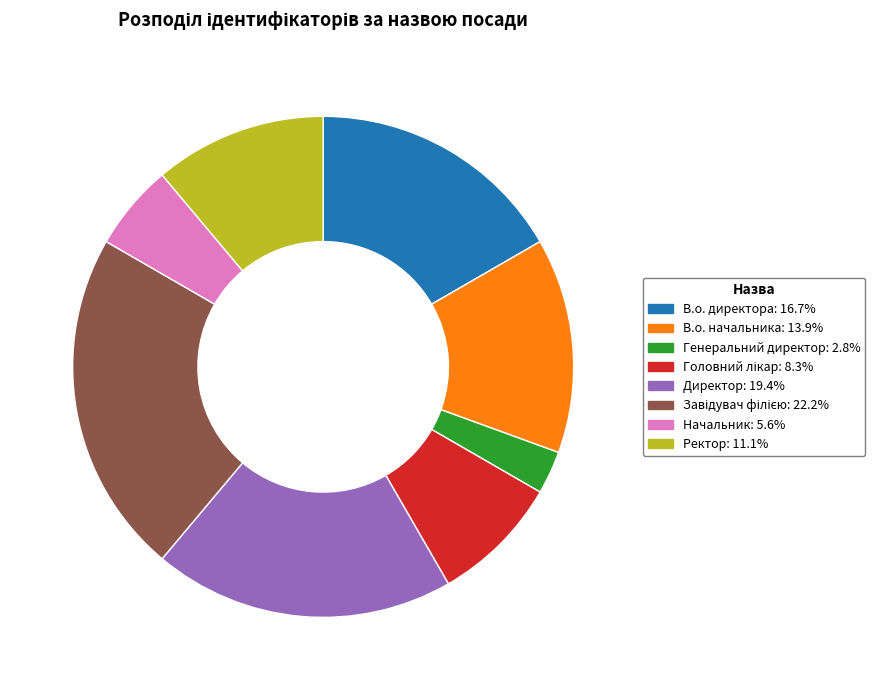

What is the ratio of the value at Начальник to the value at В.о. директора?

0.3